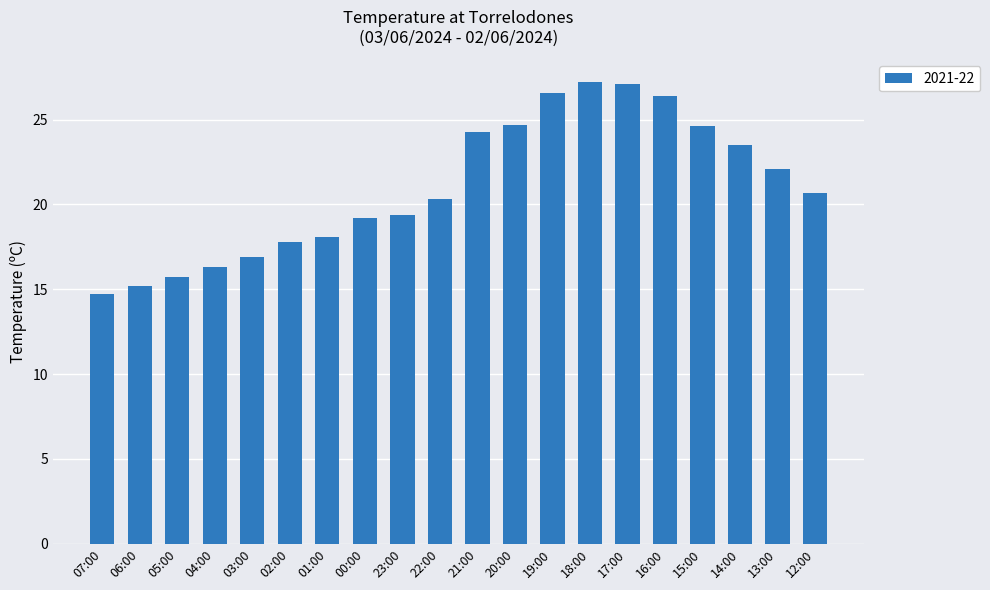

True or false: the data shows 26.4 at 16:00.

True